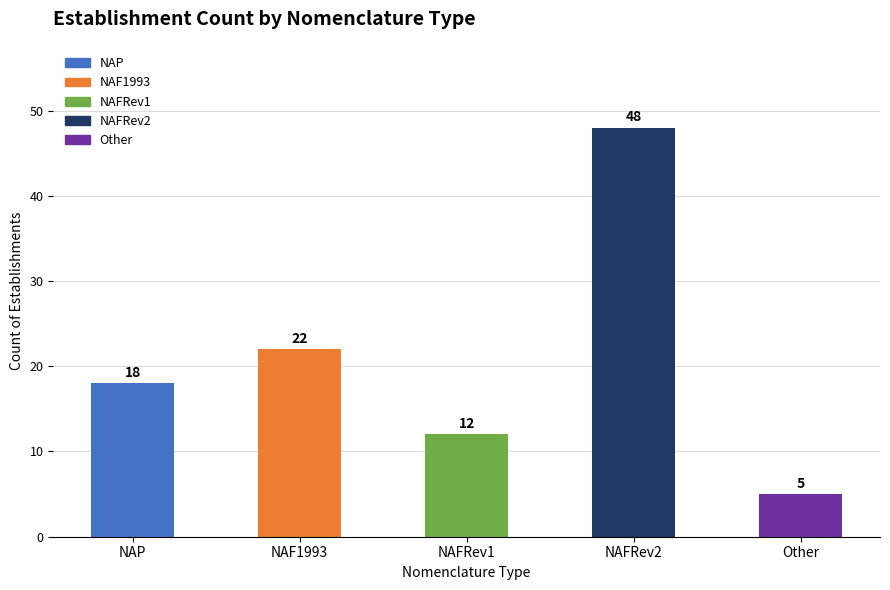

What is the smallest value displayed?

5